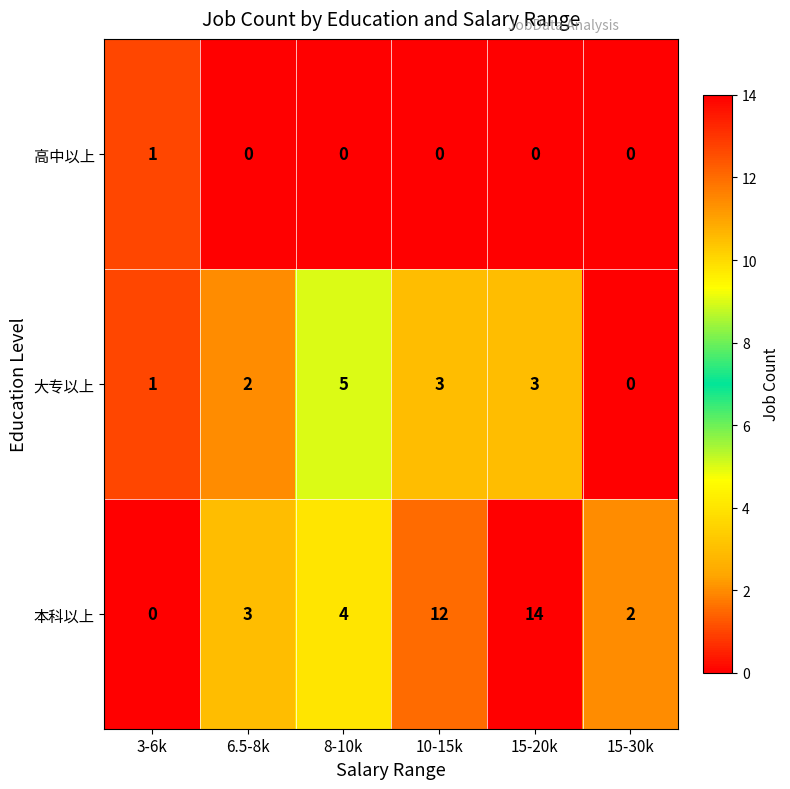

Where is 本科以上 nearest to the value 7?

8-10k